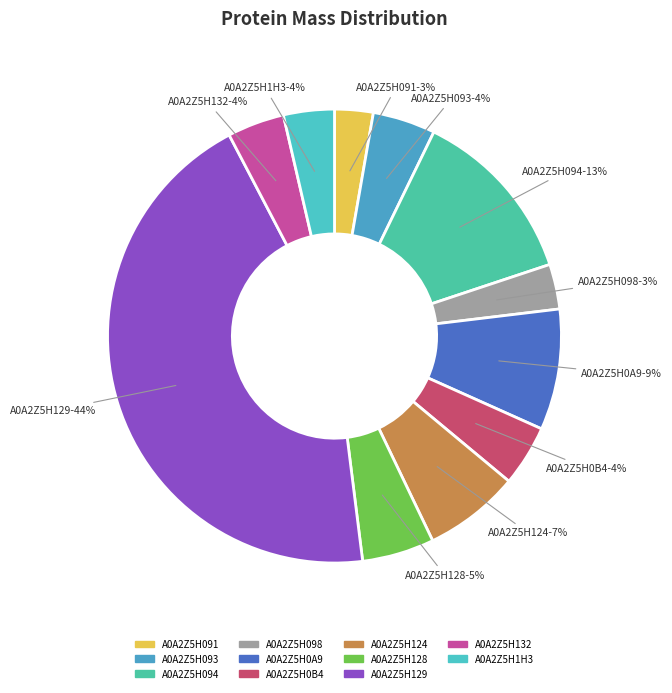

Which has a higher value, A0A2Z5H128 or A0A2Z5H091?

A0A2Z5H128